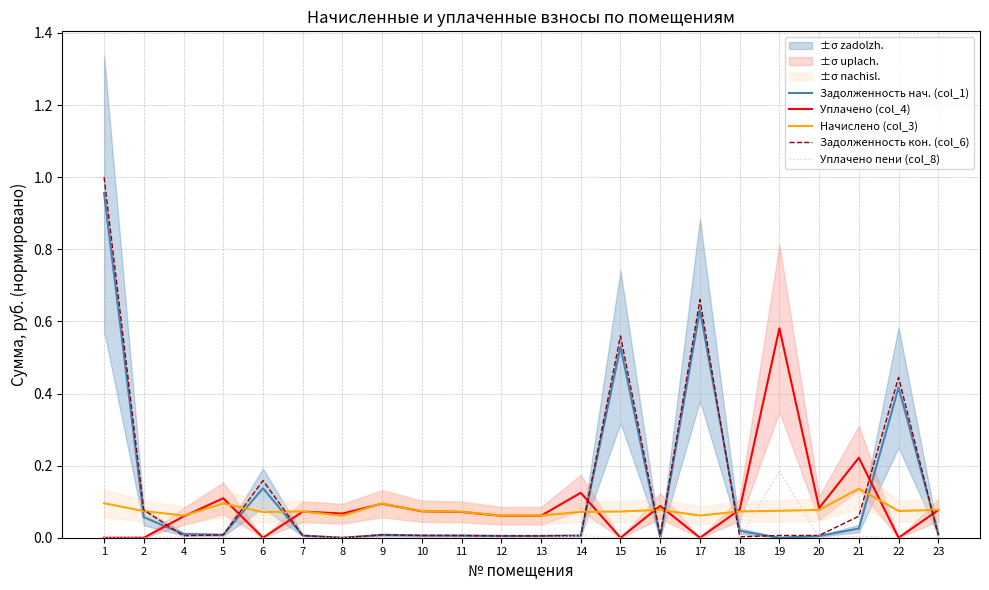

What is the value of the Начислено (col_3) point at the 5th from the left?

0.1